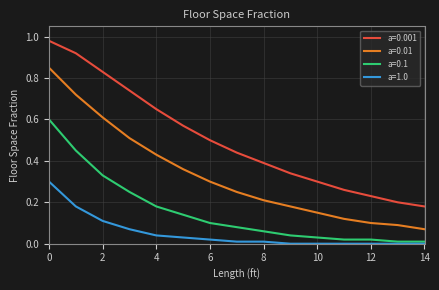

Rank the series by their maximum value, from highest to lowest.

a=0.001, a=0.01, a=0.1, a=1.0